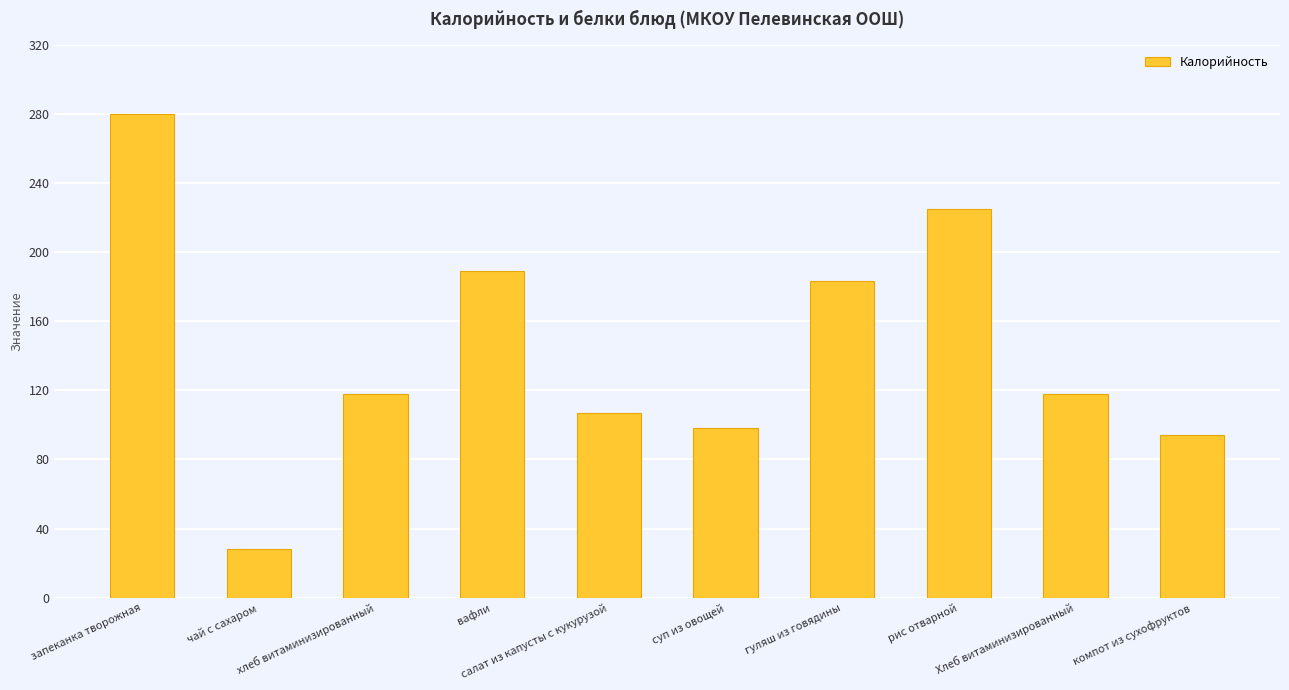

What is the value of the 10th bar from the left?

94